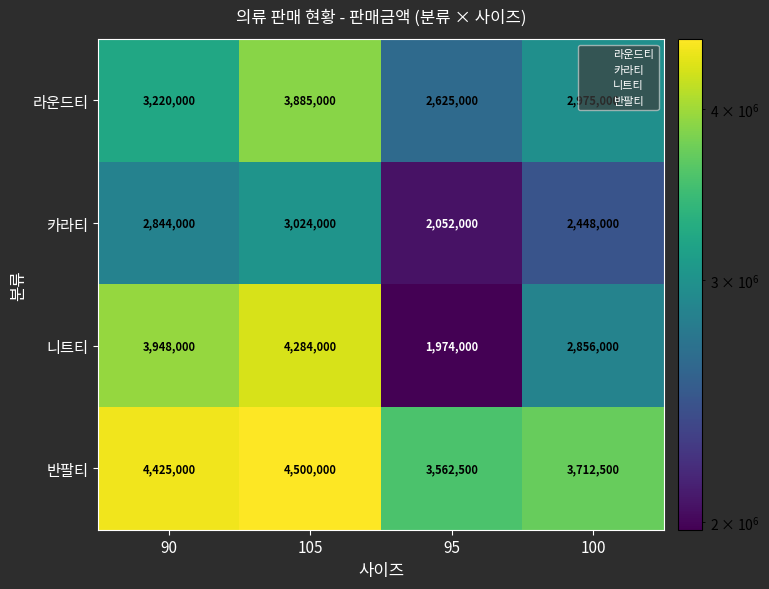

What is the approximate value of 카라티 at 95?

2052000